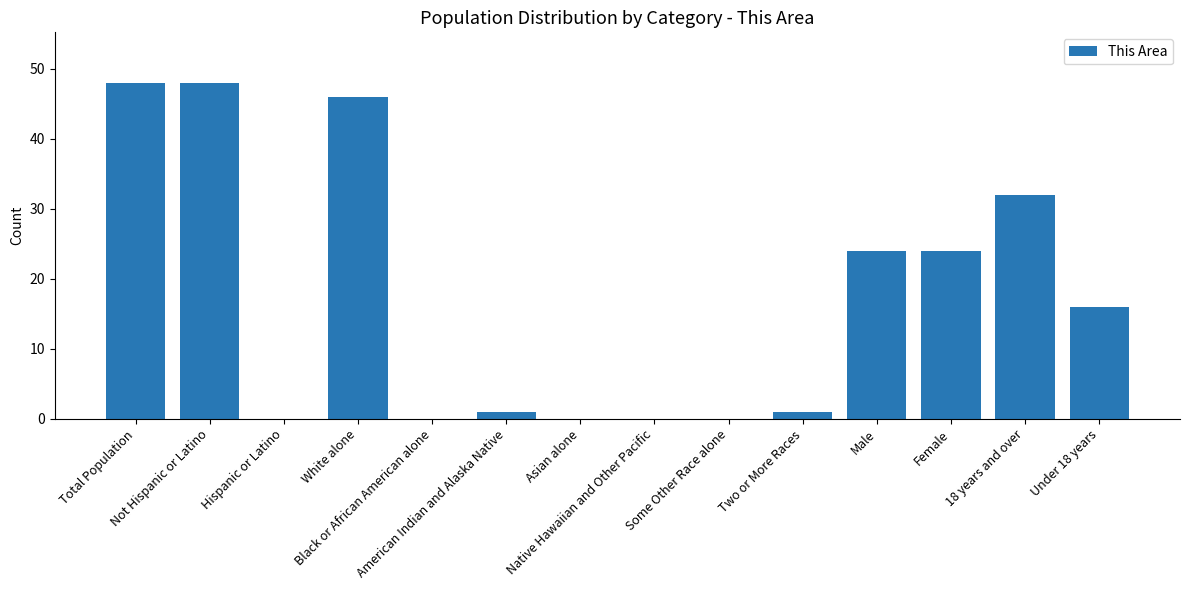

What is the maximum value shown in the chart?

48